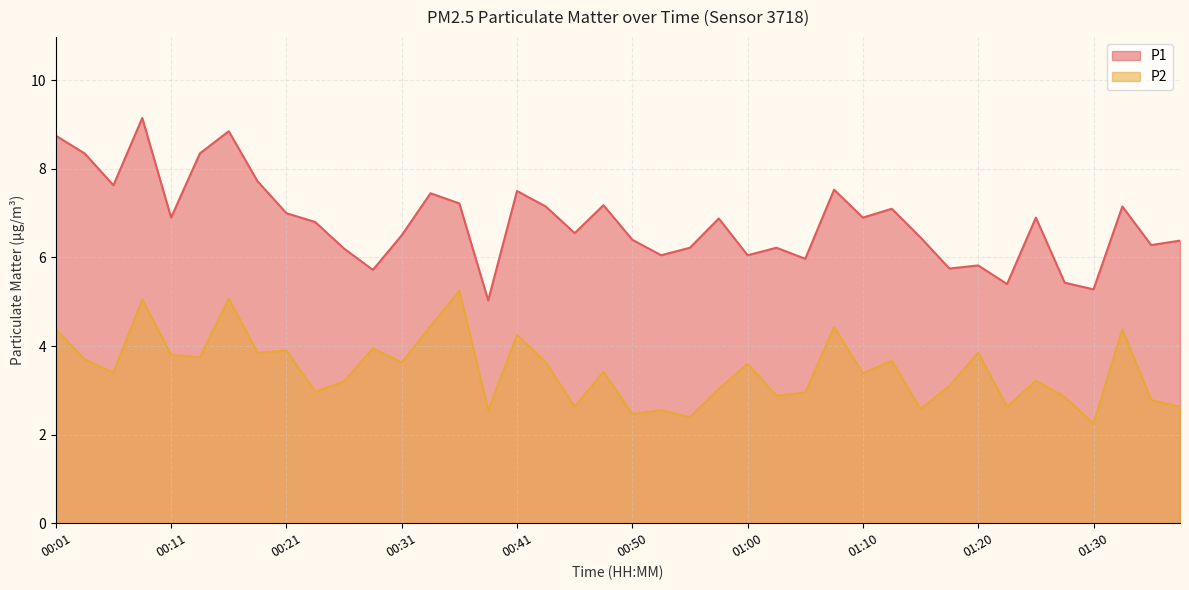

At which label does P1 first exceed 6?

00:01